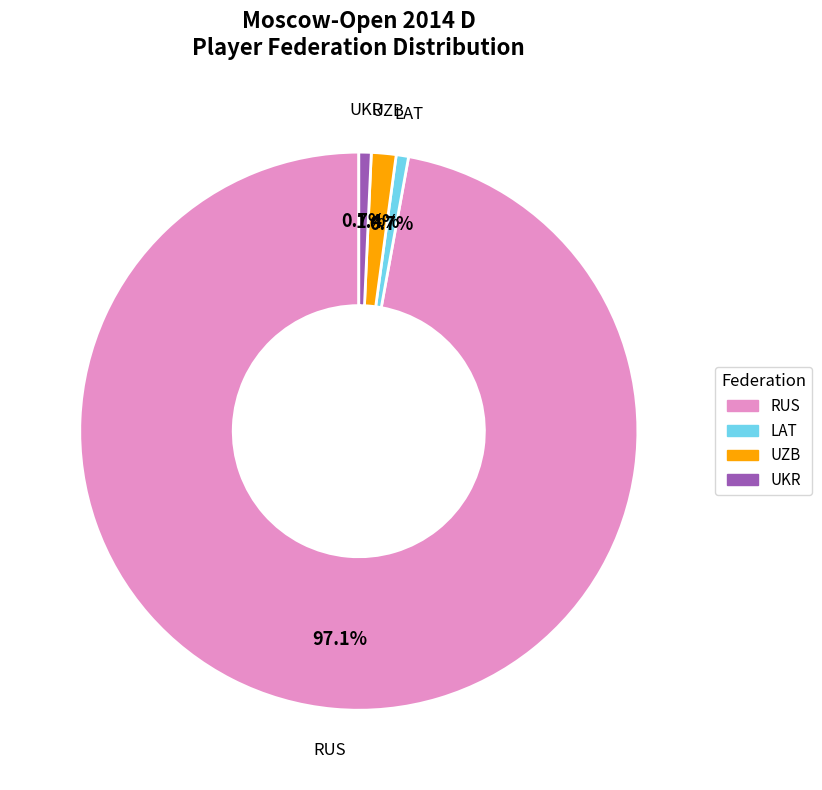

Is it true that UKR is 10% of the pie?

False